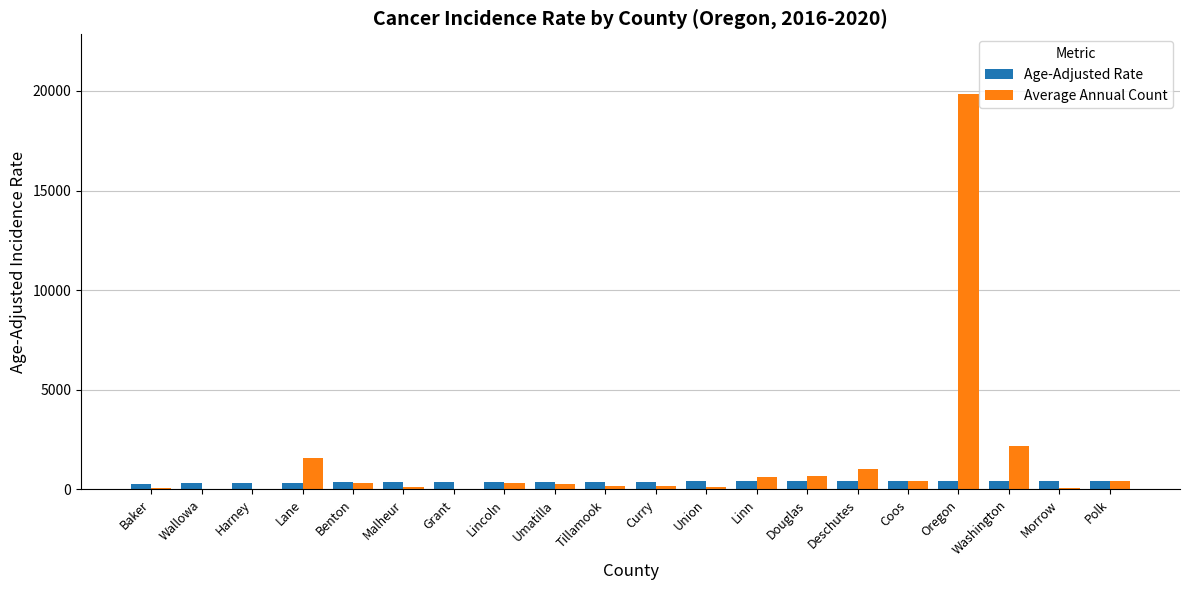

What is the sum of the Age-Adjusted Rate values at Coos and Morrow?

857.9